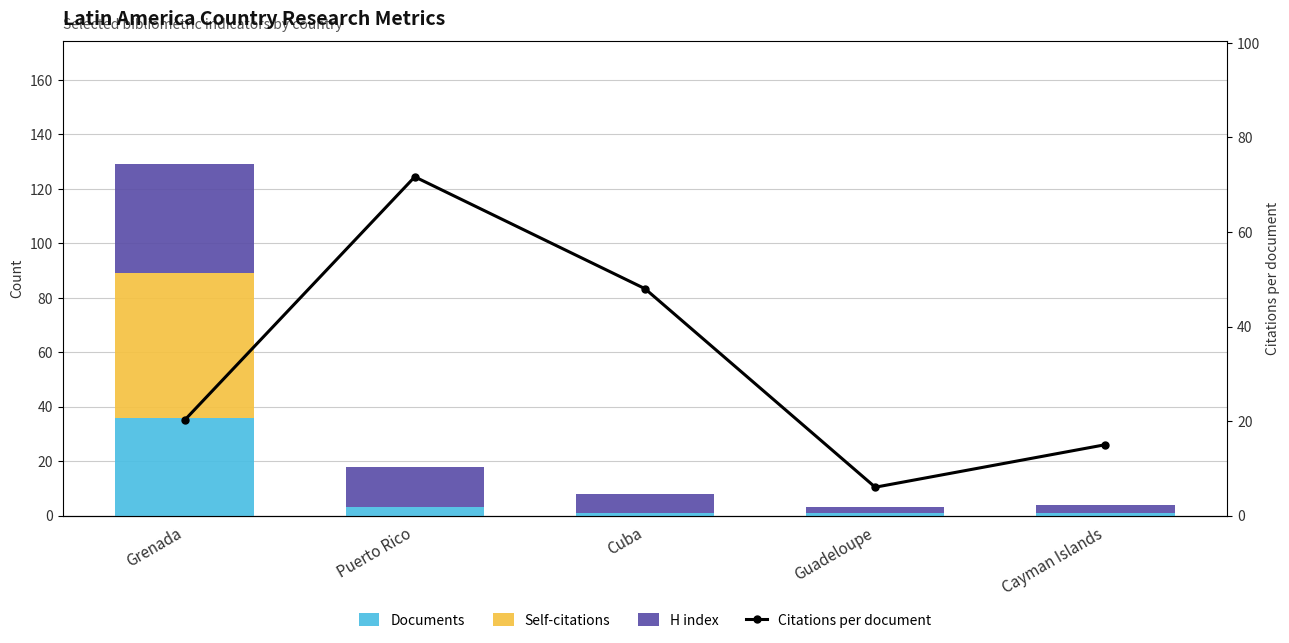

Reading left to right, transcribe all the data shown in this chart.

Documents: 36.0	3.0	1.0	1.0	1.0
Self-citations: 53.0	0.0	0.0	0.0	0.0
H index: 40.0	15.0	7.0	2.0	3.0
Citations per document: 20.2	71.7	48.0	6.0	15.0